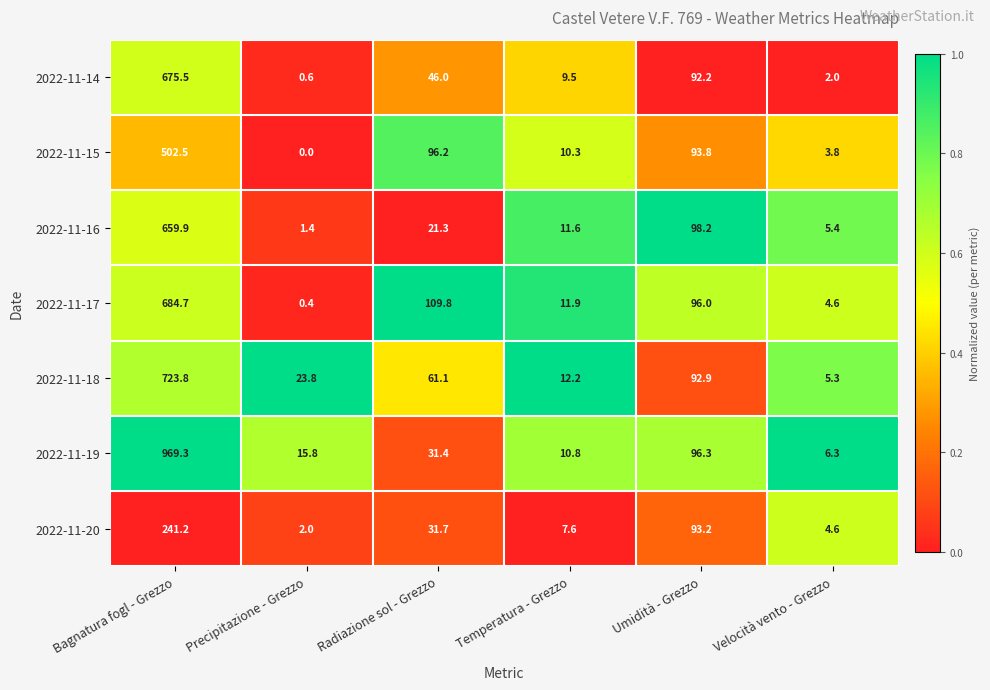

What is the difference between the second highest and minimum values in the 2022-11-19 series?

90.0